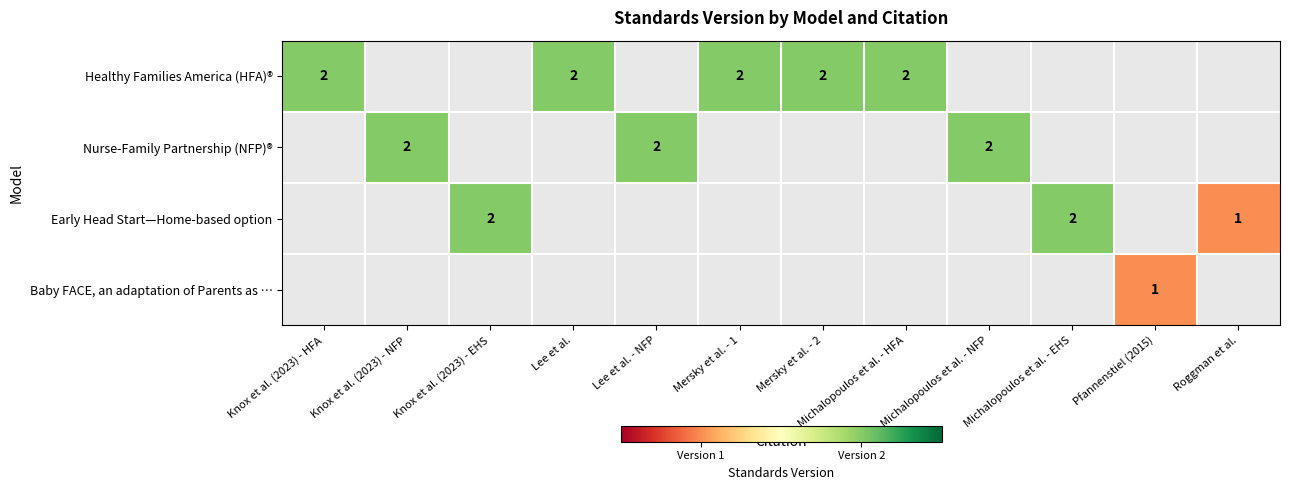

Is it true that Healthy Families America (HFA)® equals 1 at Mersky et al. - 2?

False